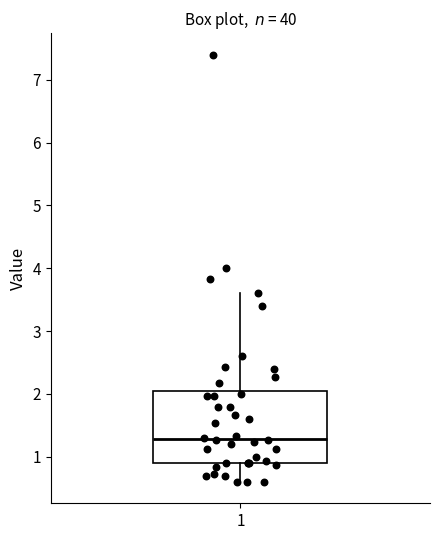

Where does the lower whisker of the box at x = 1 end on the y-axis? The values are not printed on the chart, so give them approximately, as read against the axis.

0.6